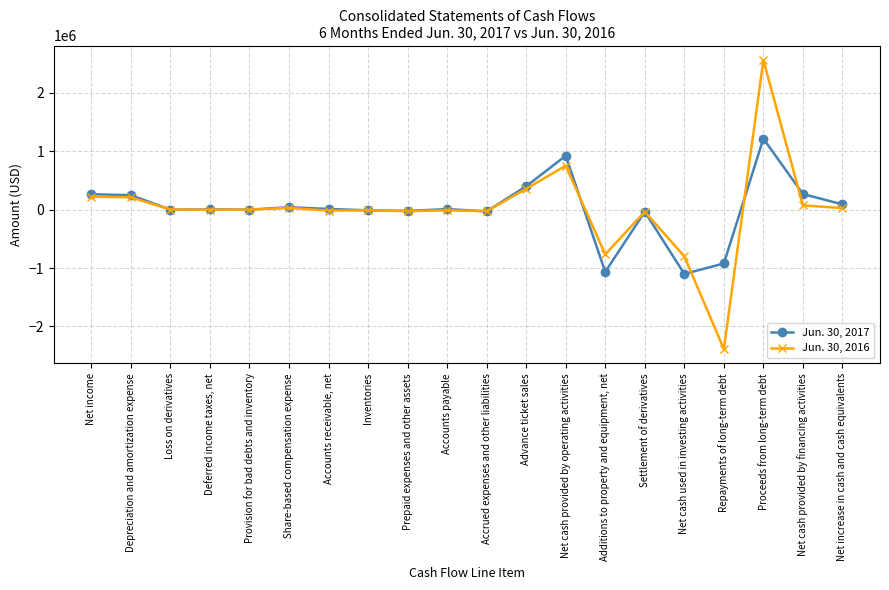

What are all the series names shown in the legend?

Jun. 30, 2017, Jun. 30, 2016